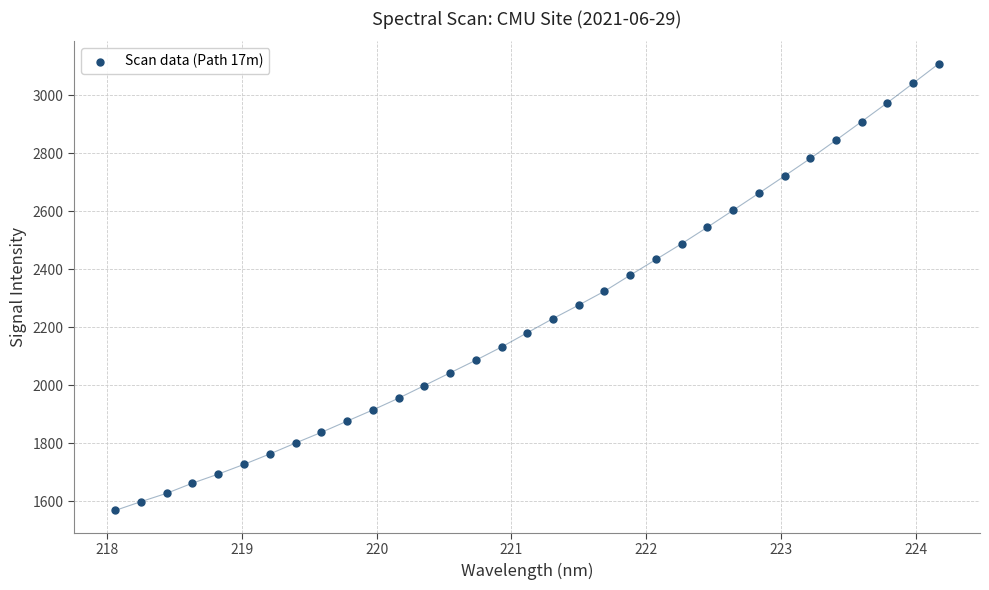

What is the range of Y values (max minus min)?

1539.8